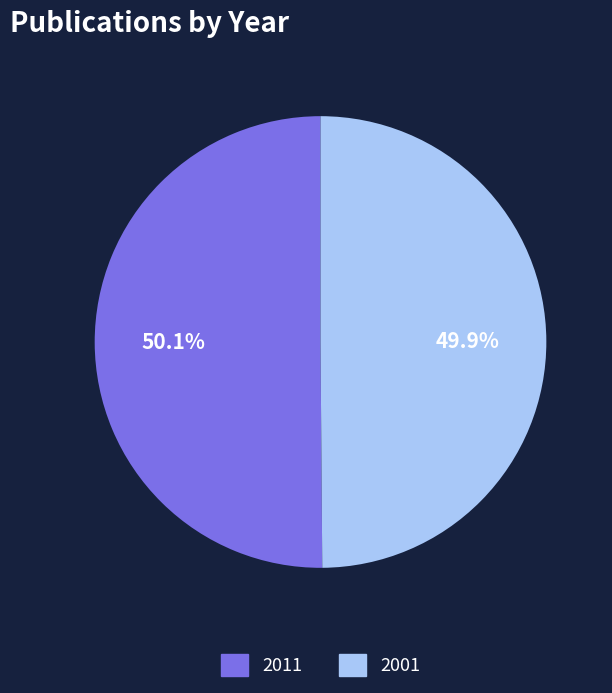

Combined, what portion of the pie is 2001 and 2011?

100.0%